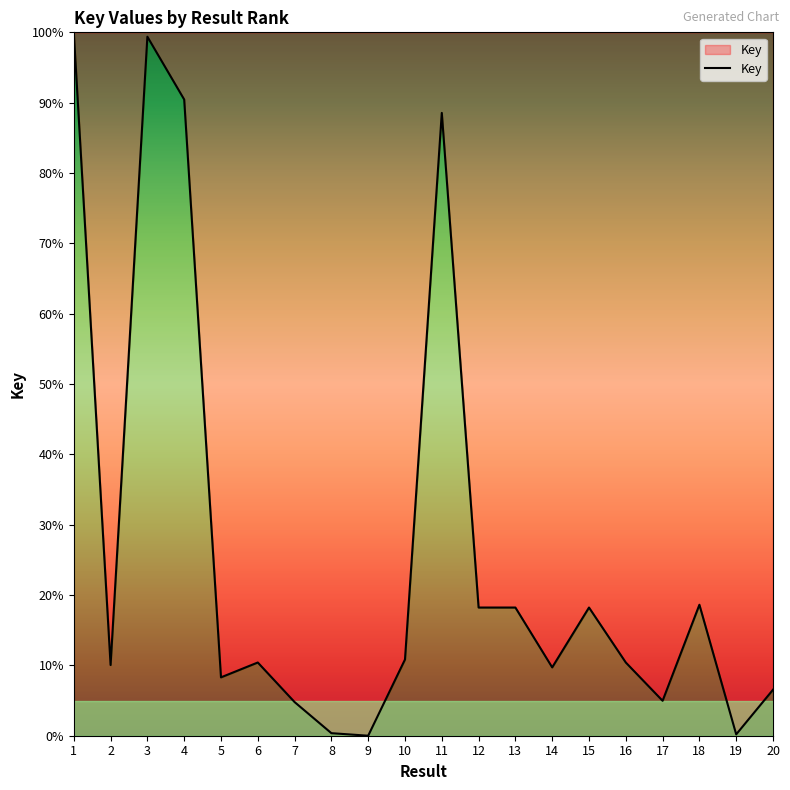

What is the difference between the maximum and minimum values?

100.0